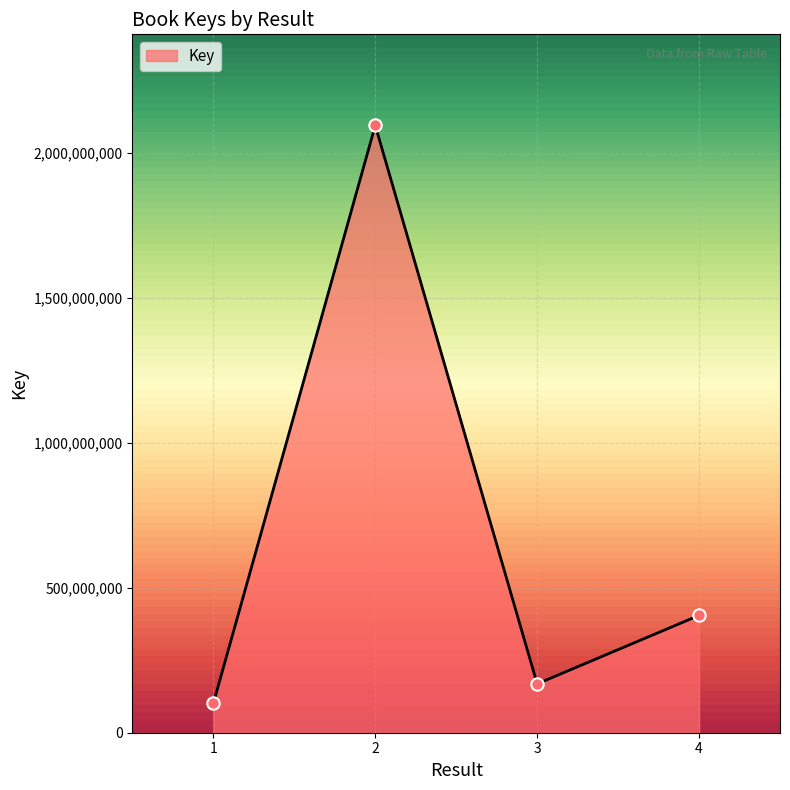

Approximately how many times larger is the value at 2 compared to 3?

12.4